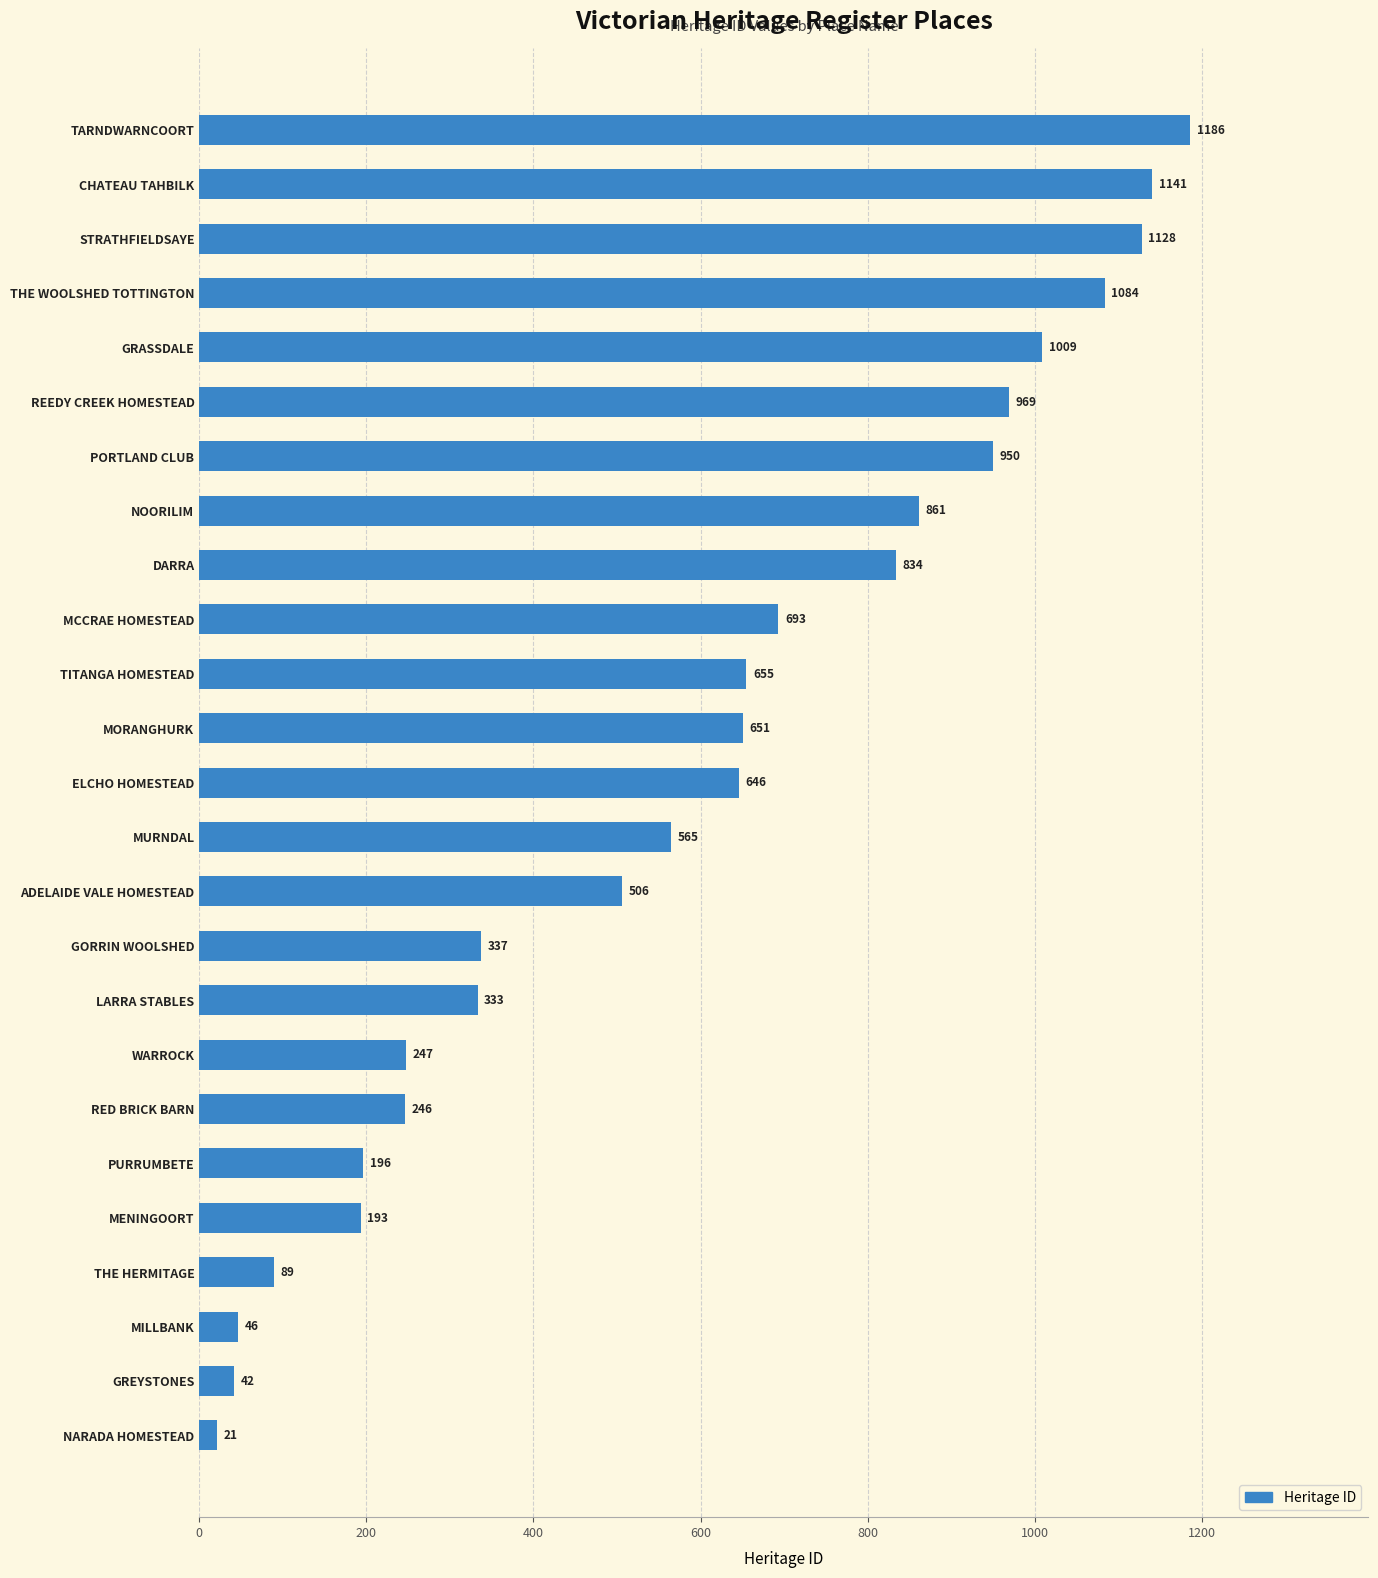

Read the value at MENINGOORT, to the nearest 50.

200